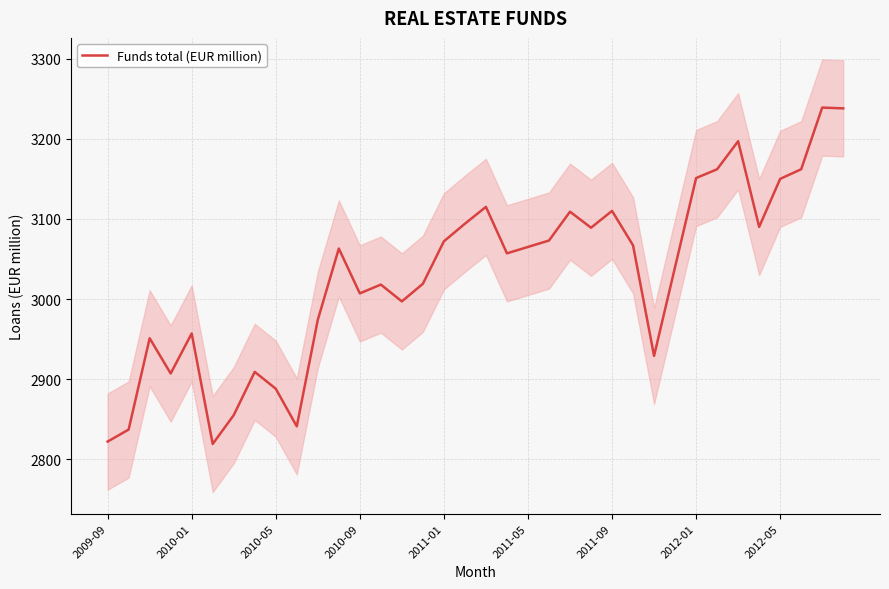

How many lines are shown in the chart?

1